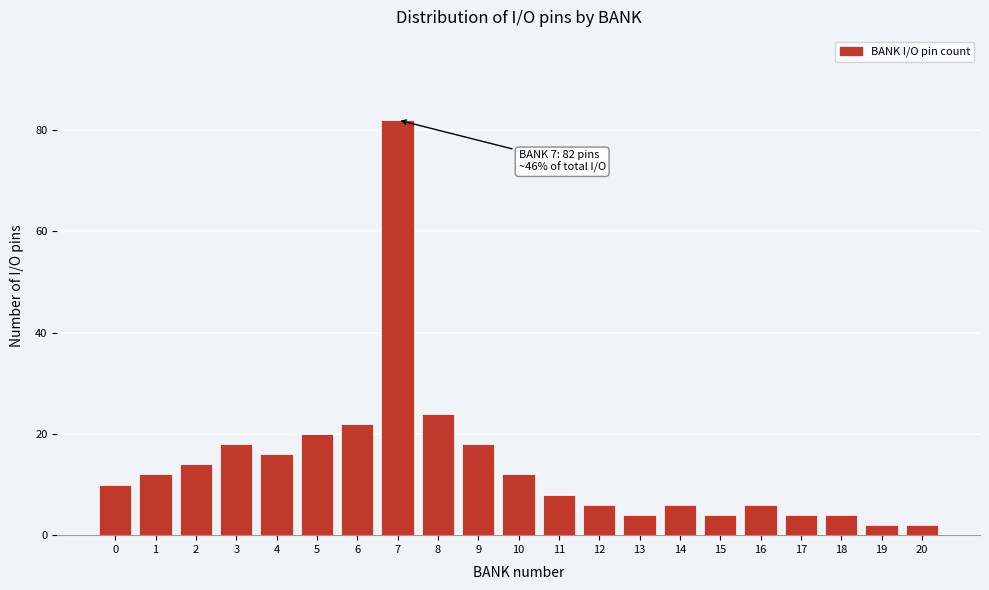

Reading right to left, transcribe all the data shown in this chart.

2	2	4	4	6	4	6	4	6	8	12	18	24	82	22	20	16	18	14	12	10